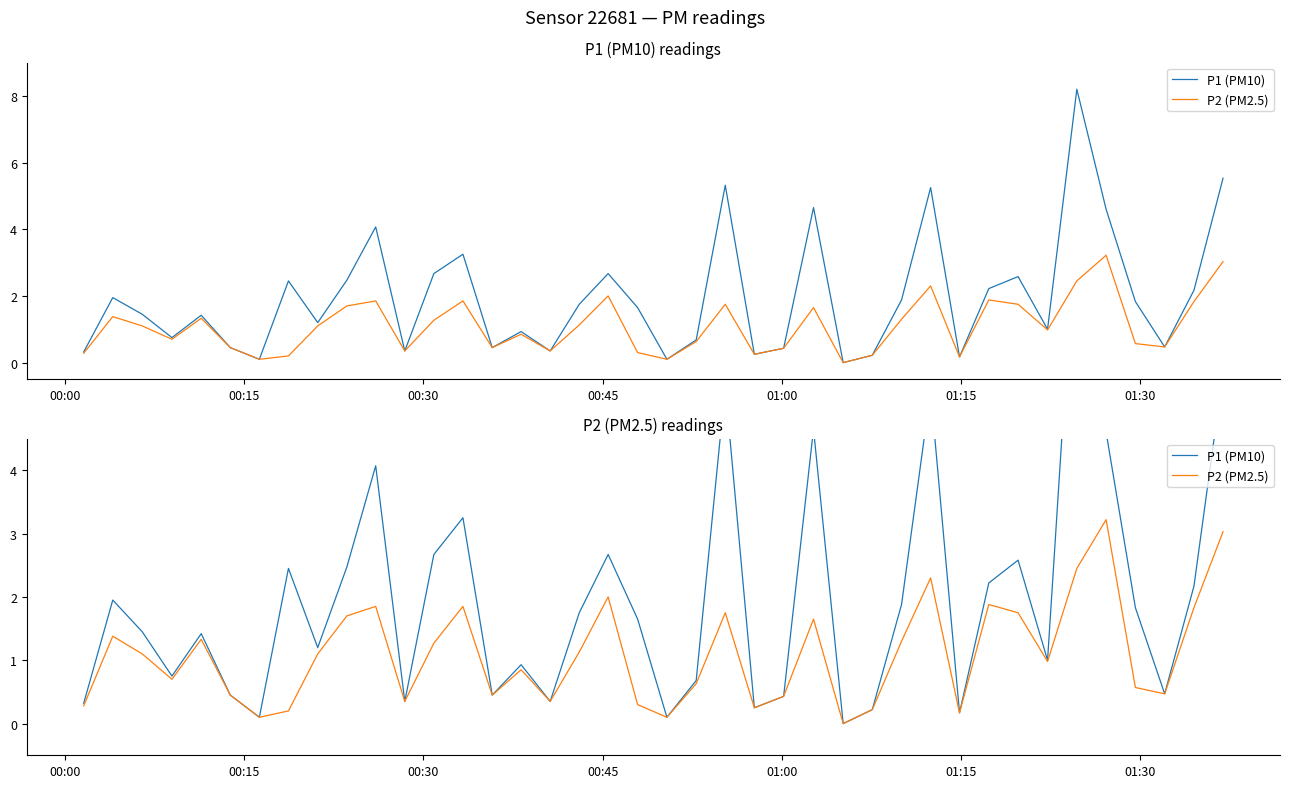

Reading left to right, what are all the values shown in this chart?

P1 (PM10): 0.3	1.9	1.4	0.8	1.4	0.5	0.1	2.5	1.2	2.5	4.1	0.3	2.7	3.2	0.5	0.9	0.3	1.8	2.7	1.6	0.1	0.7	5.3	0.2	0.4	4.7	0.0	0.2	1.9	5.2	0.2	2.2	2.6	1.0	8.2	4.6	1.8	0.5	2.2	5.5
P2 (PM2.5): 0.3	1.4	1.1	0.7	1.3	0.5	0.1	0.2	1.1	1.7	1.9	0.3	1.3	1.9	0.5	0.8	0.3	1.1	2.0	0.3	0.1	0.6	1.8	0.2	0.4	1.6	0.0	0.2	1.3	2.3	0.2	1.9	1.8	1.0	2.5	3.2	0.6	0.5	1.8	3.0